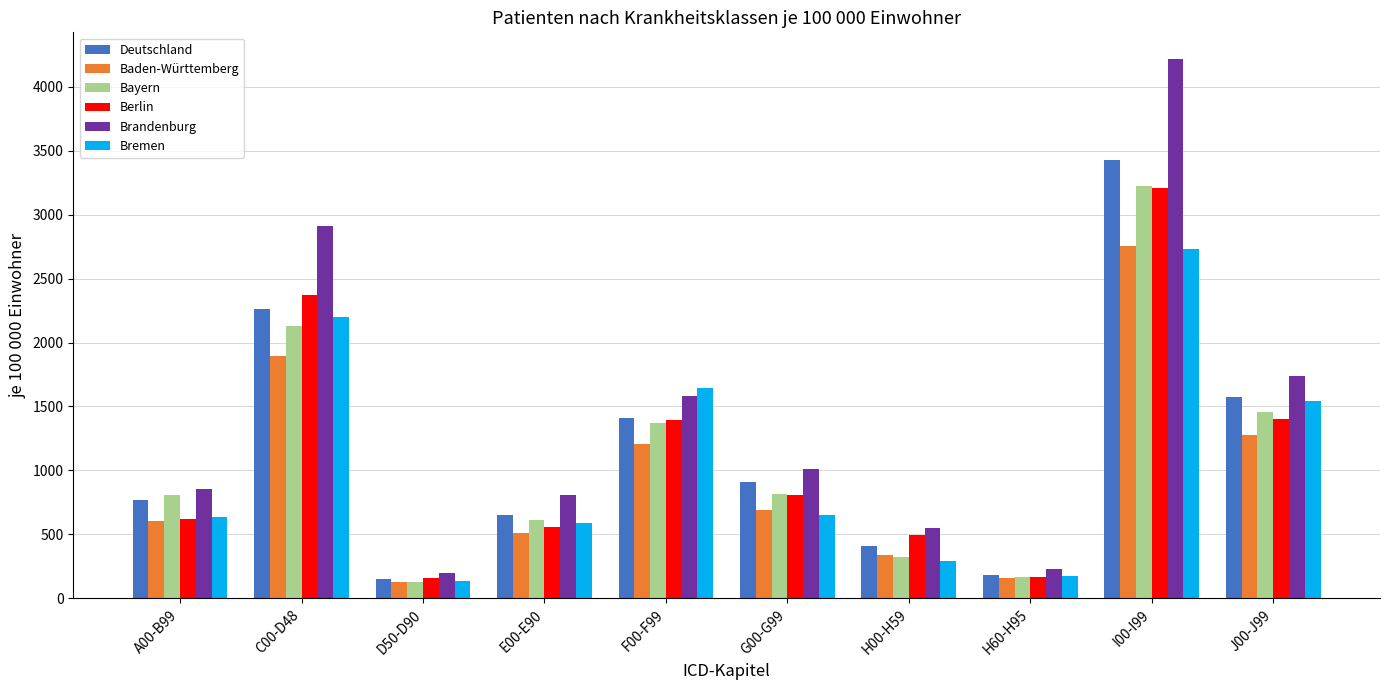

Which series changed the most between A00-B99 and H60-H95?

Bayern